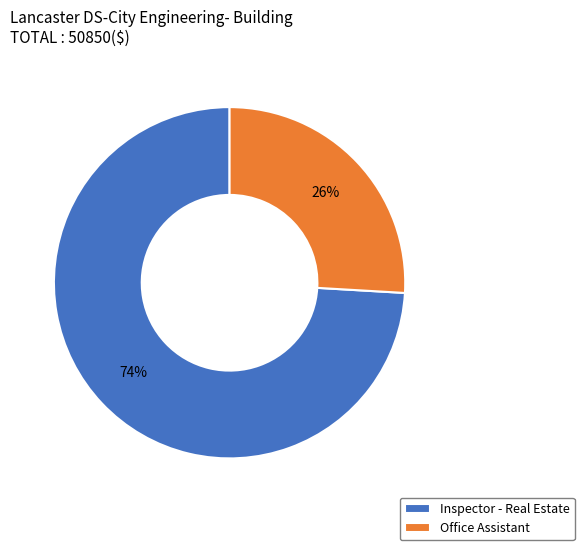

Which has a higher value, Office Assistant or Inspector - Real Estate?

Inspector - Real Estate